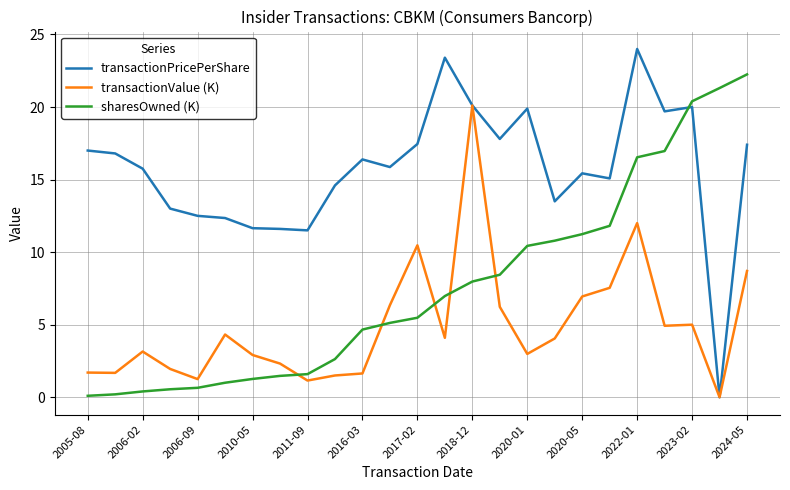

Which series has the largest range (max minus min)?

transactionPricePerShare